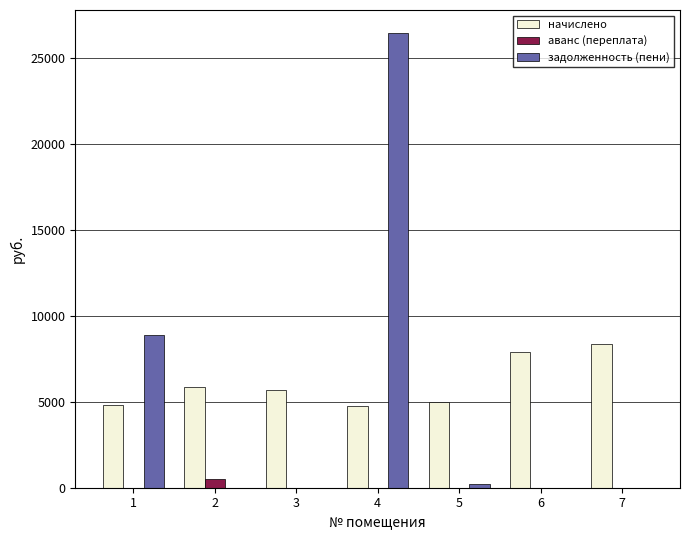

Between 1 and 7, which series saw the biggest shift?

задолженность (пени)